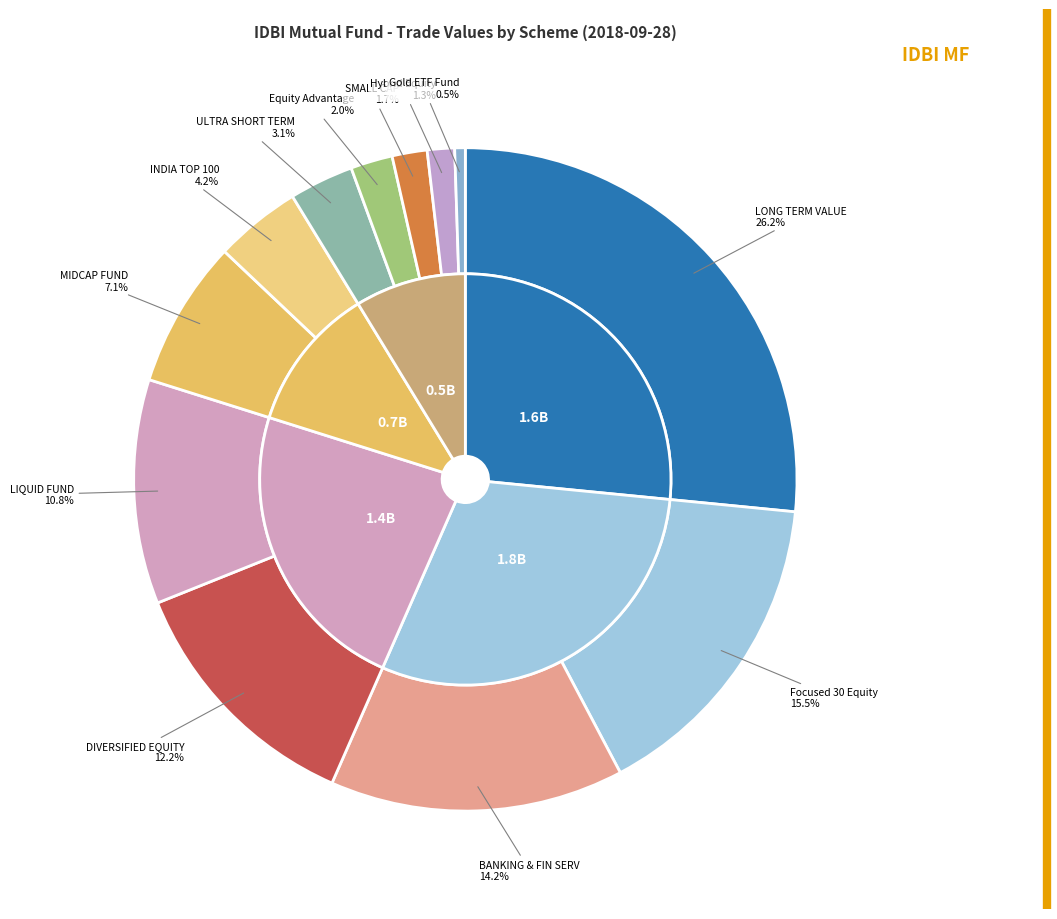

What is the smallest slice in the pie chart?

IDBI GOLD FUND